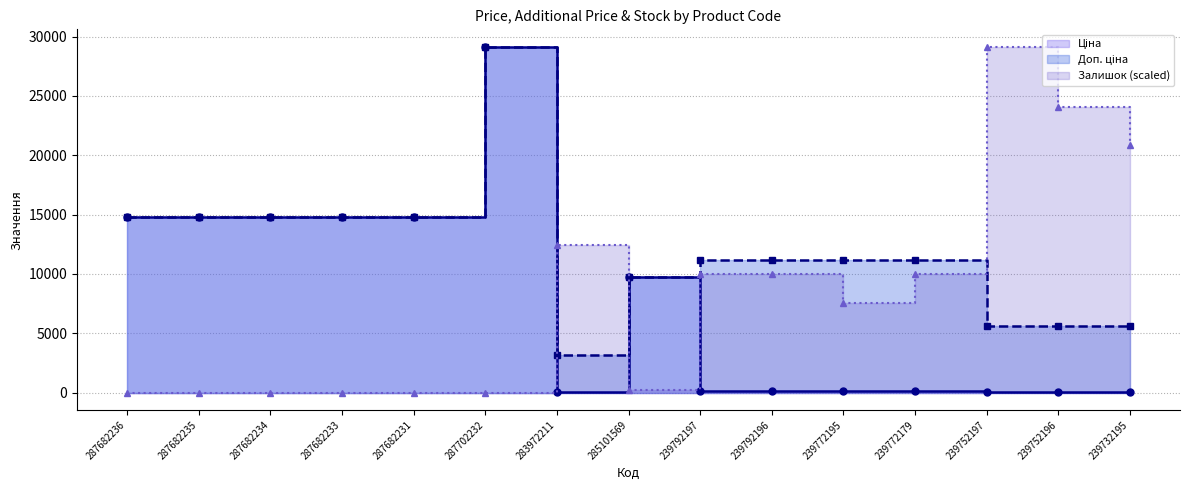

What is the sum of all Ціна values?

113662.9